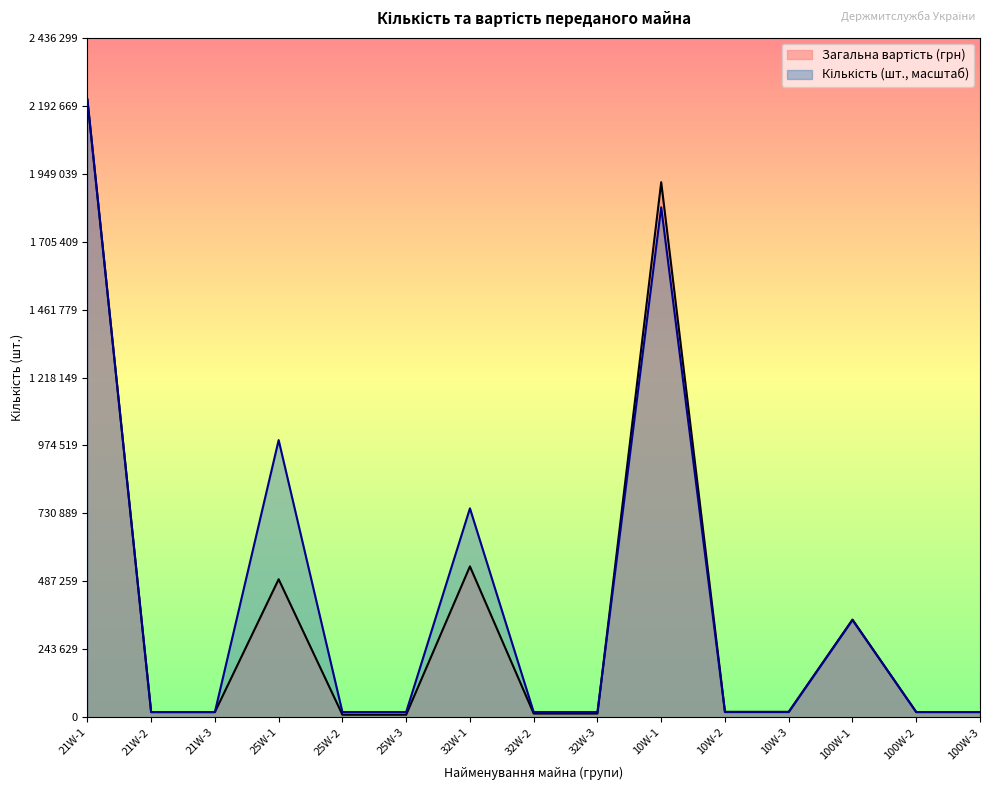

What is the approximate value of Загальна вартість (грн) at 25W-2?

9400.0